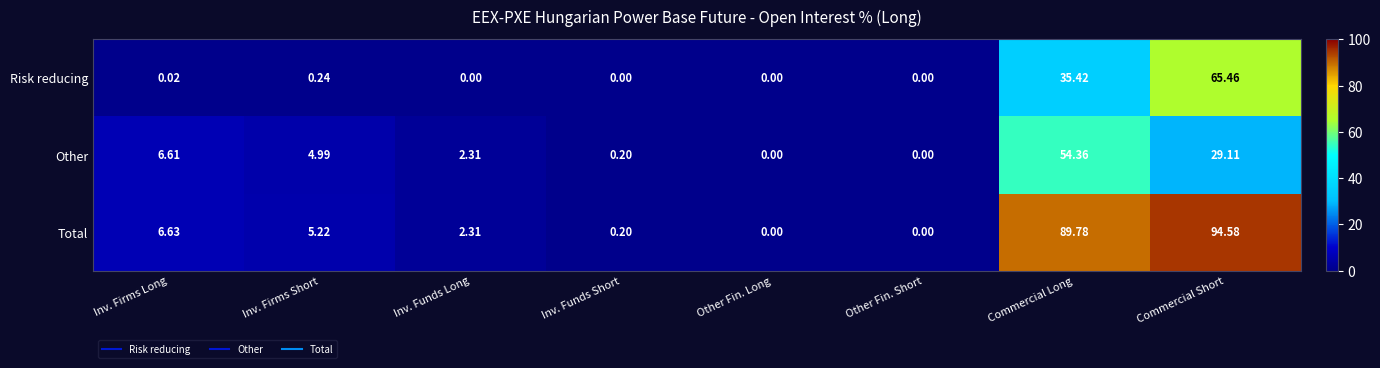

At which label is Other closest to 27?

Commercial Short